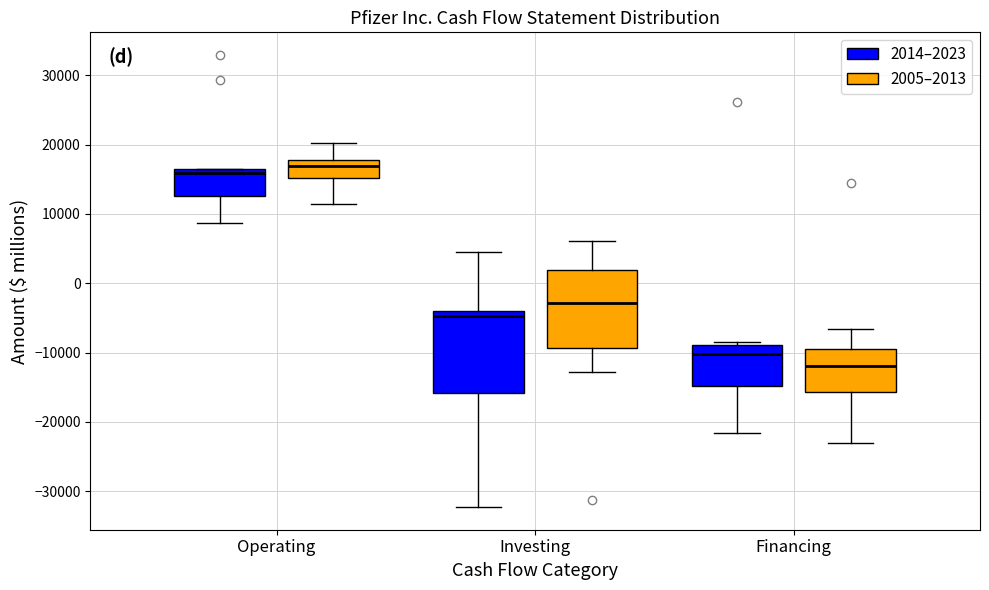

Which box's median line is the highest?

Operating (2005–2013)